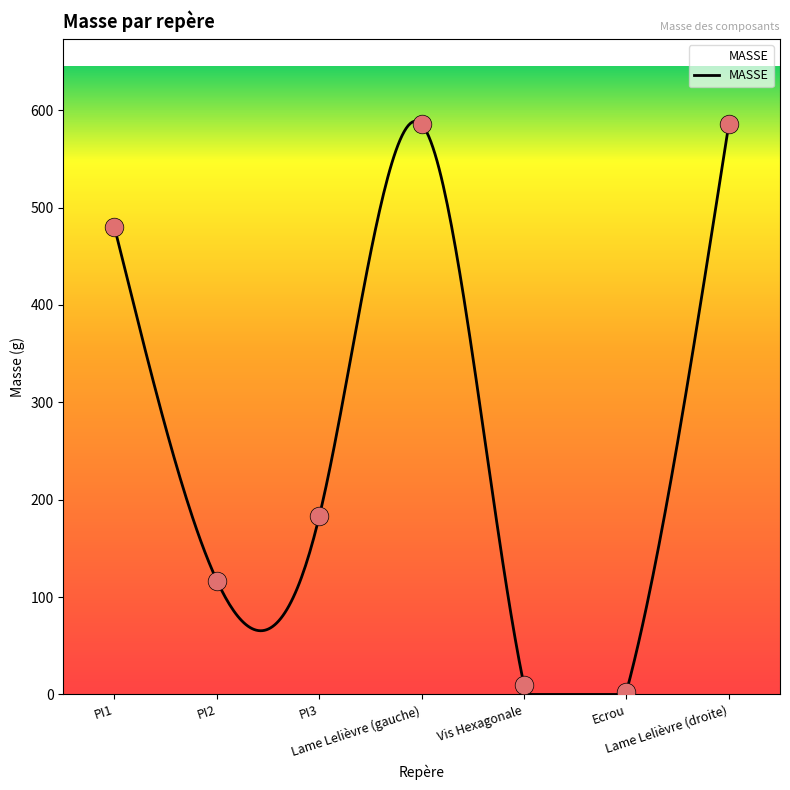

What is the change in value from PI3 to Lame Lelièvre (droite)?

+402.7